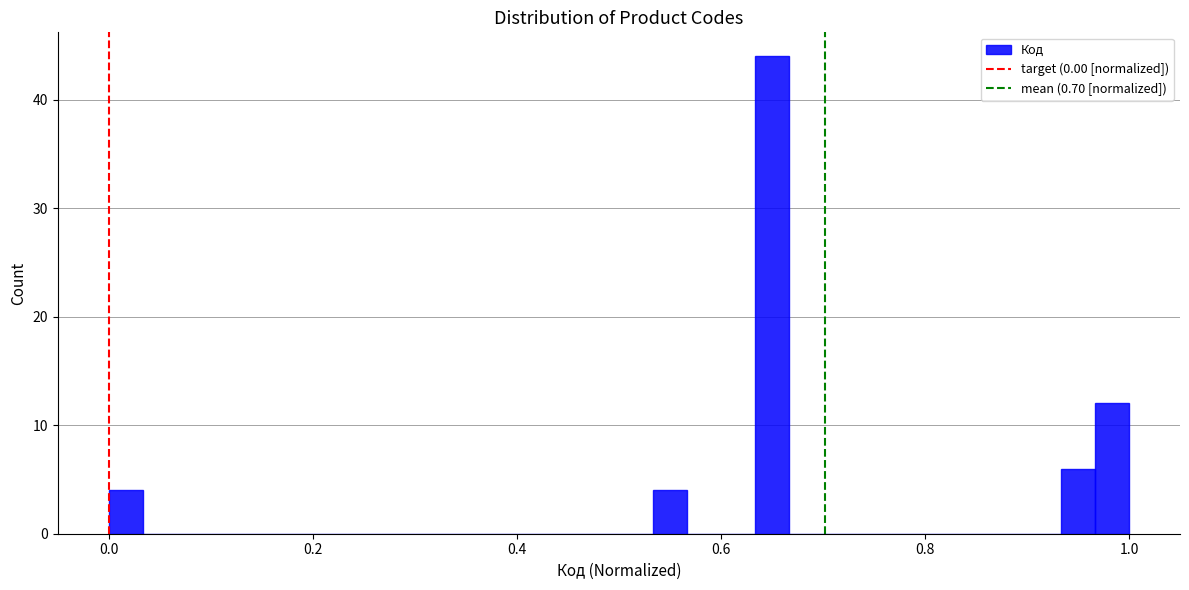

Read against the x-axis, roughly where is the centre of the tallest bar?

0.66